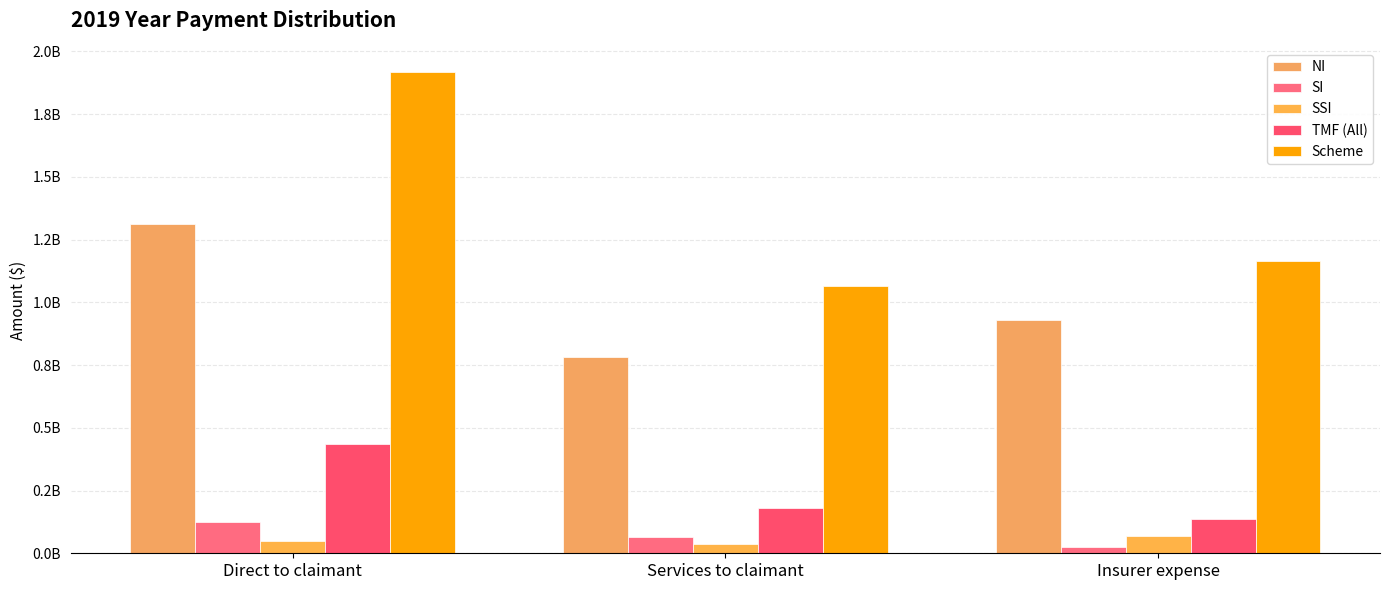

Read the Scheme value at Insurer expense, to the nearest 100.

1164700700